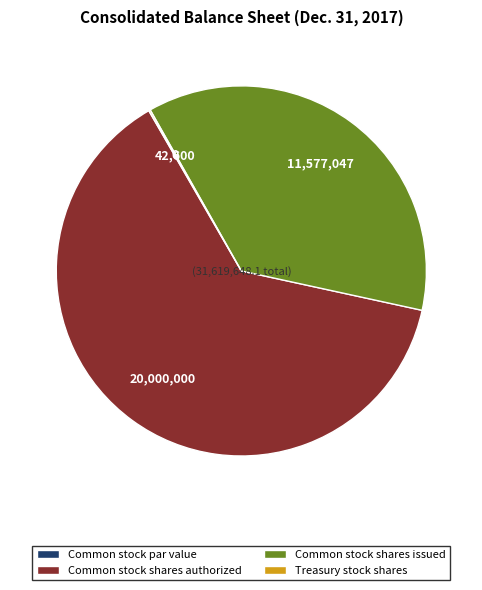

Is it true that Common stock shares authorized is 63% of the pie?

True